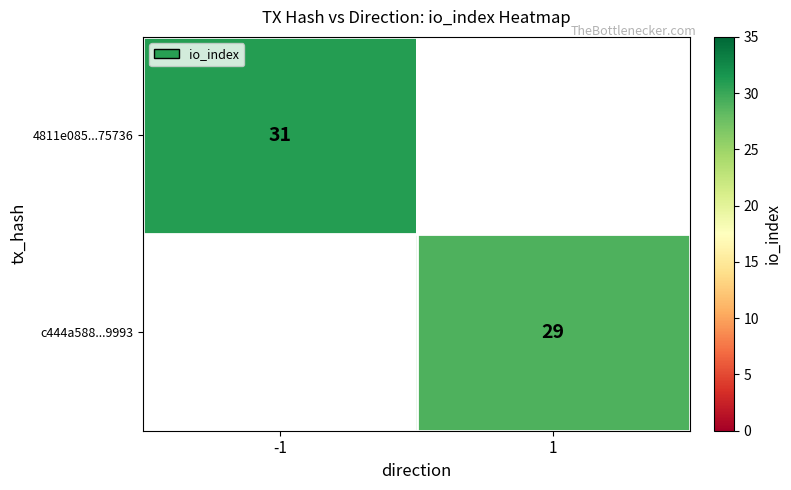

The 4811e085...75736 series shows 31 at -1. True or false?

True